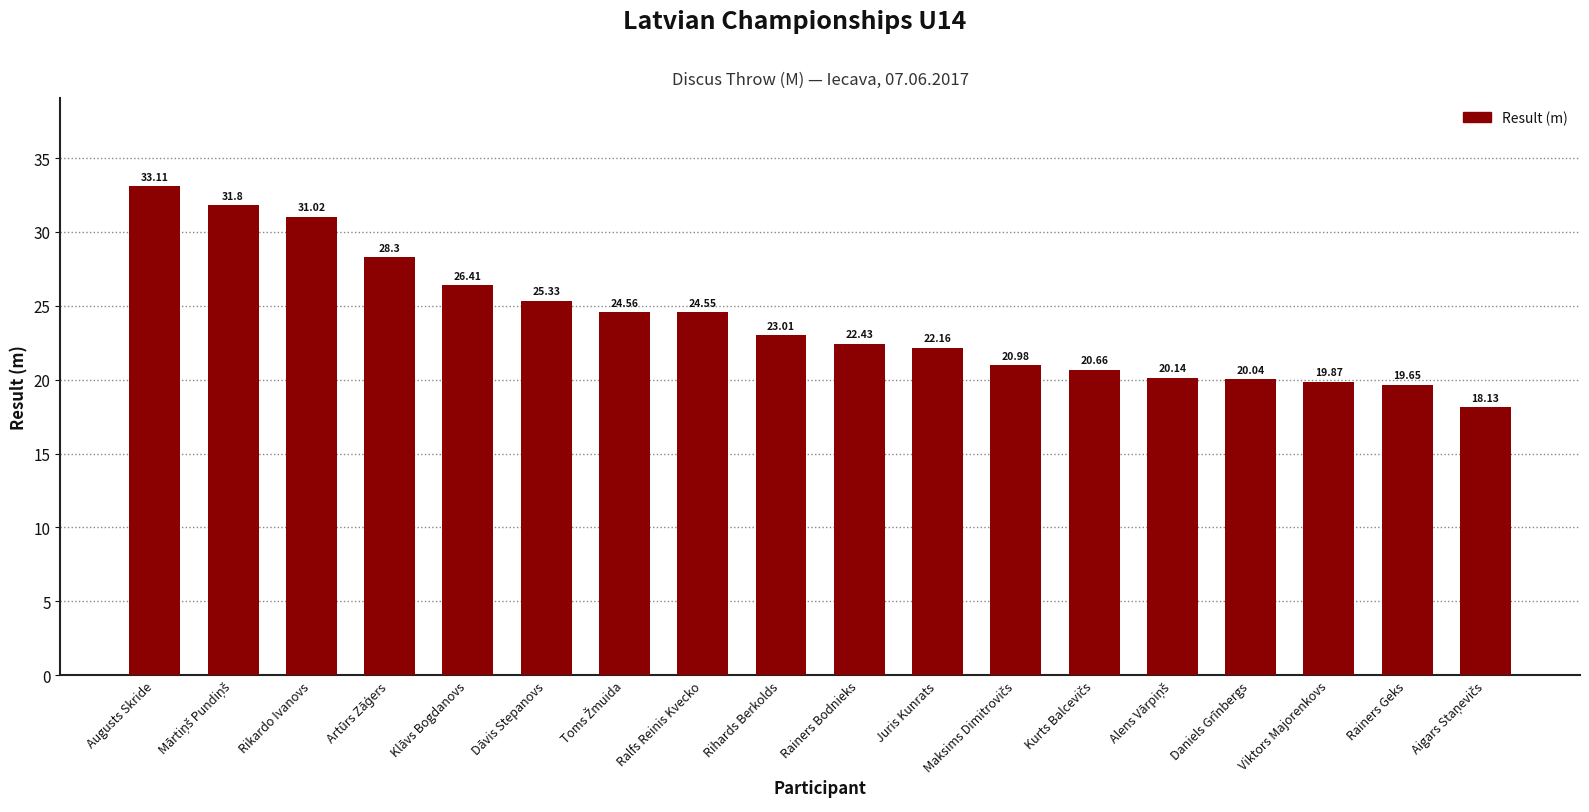

How many data points are less than 23?

9